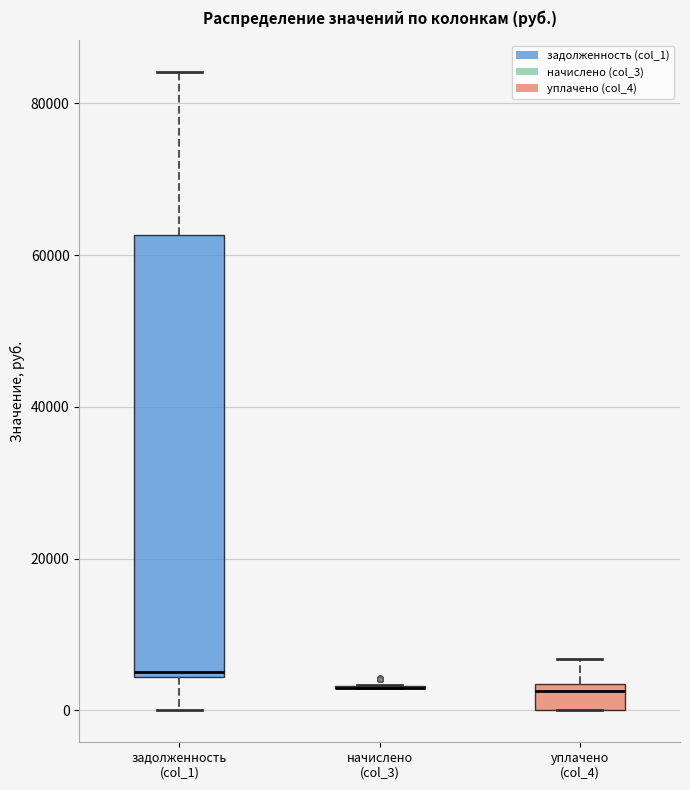

Where does the upper whisker of the box for уплачено (col_4) end on the y-axis? The values are not printed on the chart, so give them approximately, as read against the axis.

6000